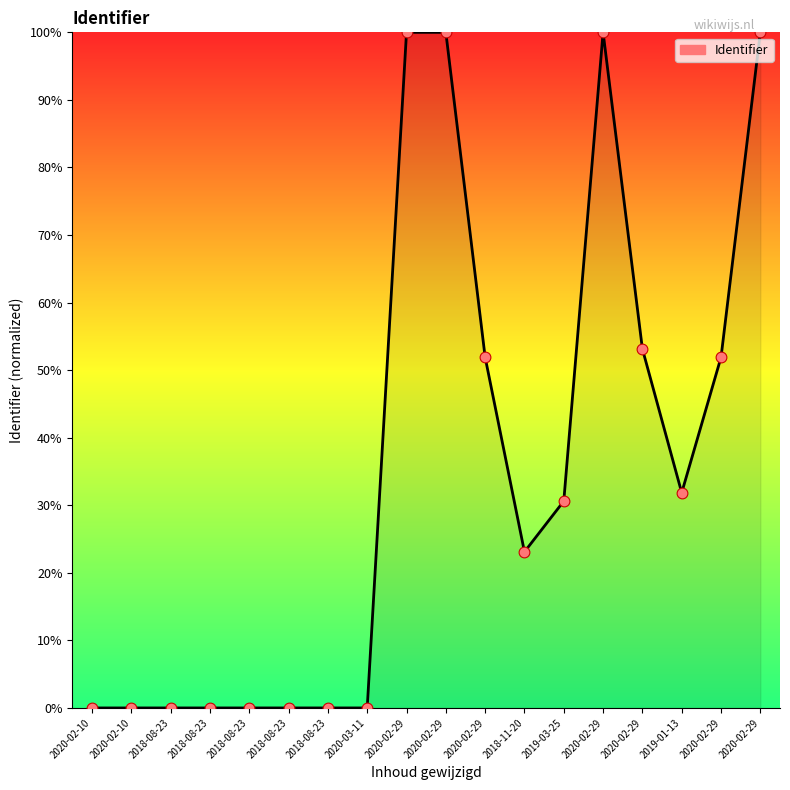

What is the ratio of the value at 2019-03-25 to the value at 2019-01-13?

1.0